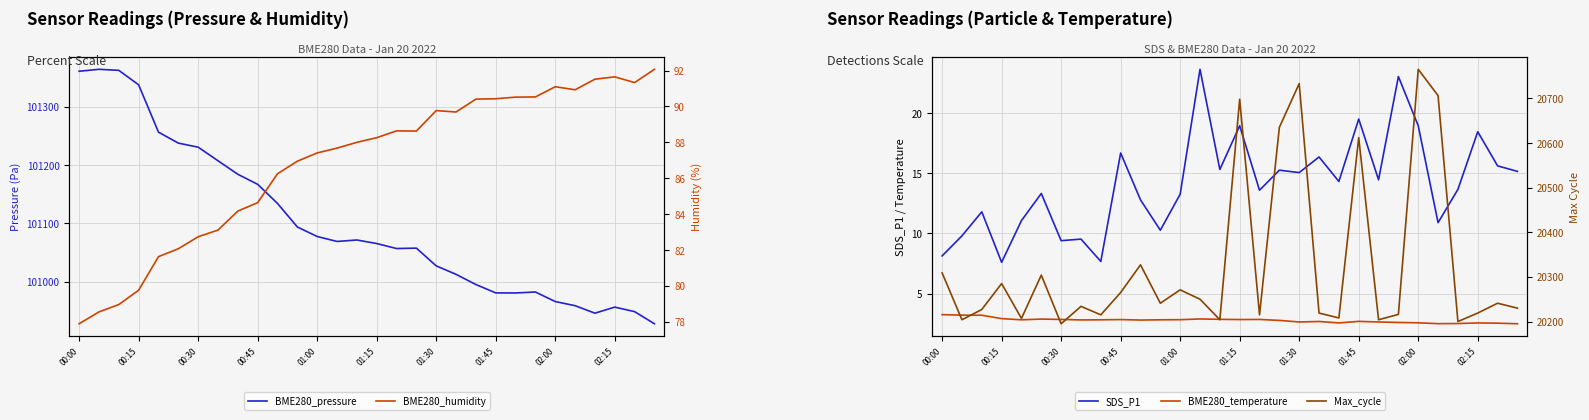

True or false: Max_cycle and BME280_temperature intersect in this chart.

False